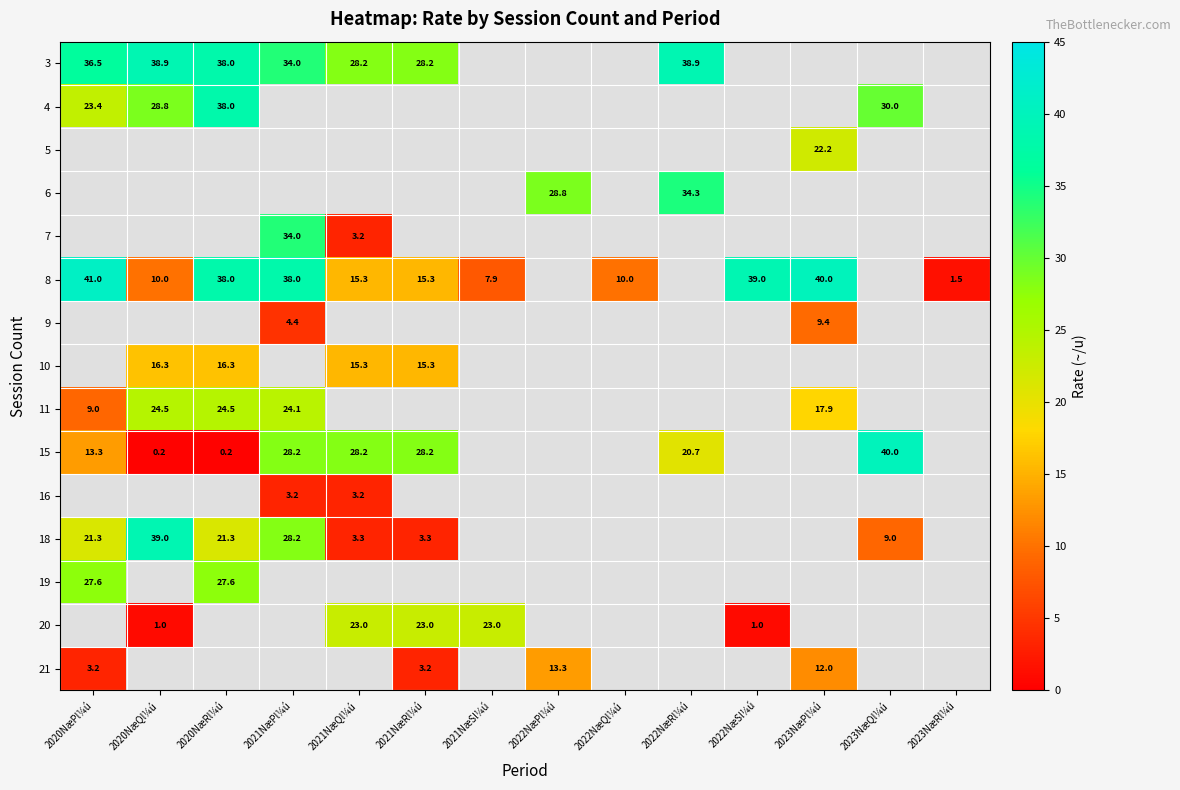

At how many categories does at least one series exceed 15?

12